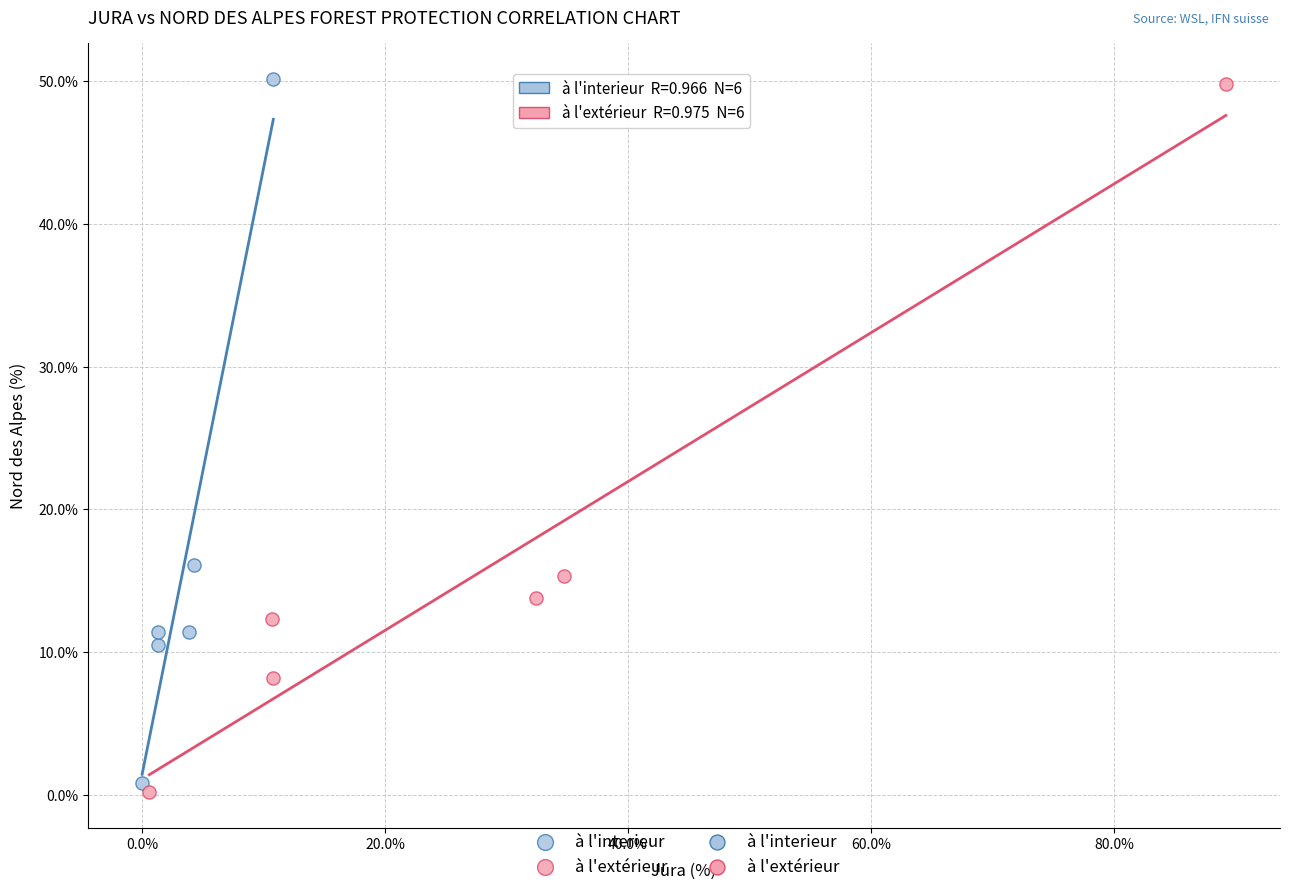

Which series has the widest spread of Y values?

à l'extérieur